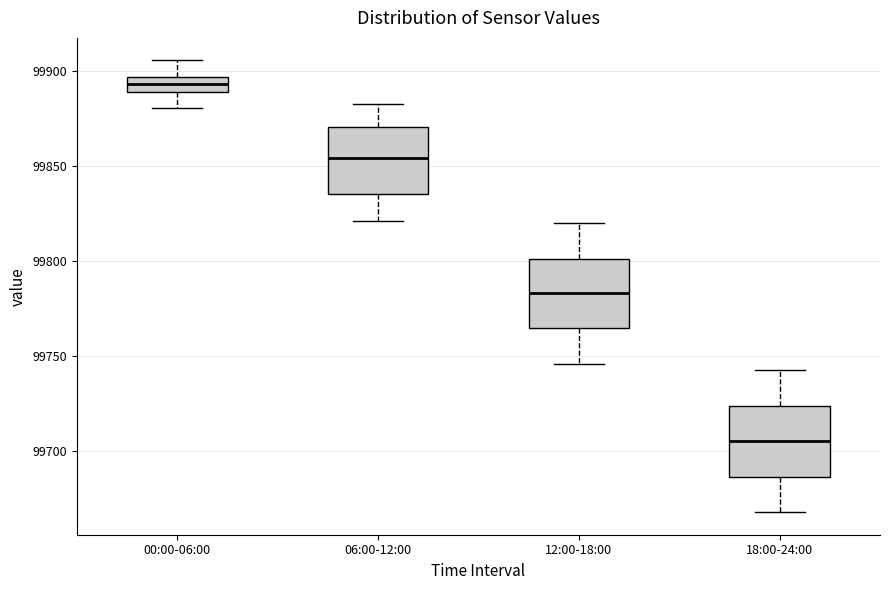

Reading left to right, read every box against the y-axis: the position of its median line, the range the box covers, and the ends of its whiskers. The values are not printed on the chart, so give them approximately, as read against the axis.

00:00-06:00: median 99895 (inside the box), box 99890 to 99895, whiskers 99880 to 99905
06:00-12:00: median 99855, box 99835 to 99870, whiskers 99820 to 99885
12:00-18:00: median 99785, box 99765 to 99800, whiskers 99745 to 99820
18:00-24:00: median 99705, box 99685 to 99725, whiskers 99670 to 99745